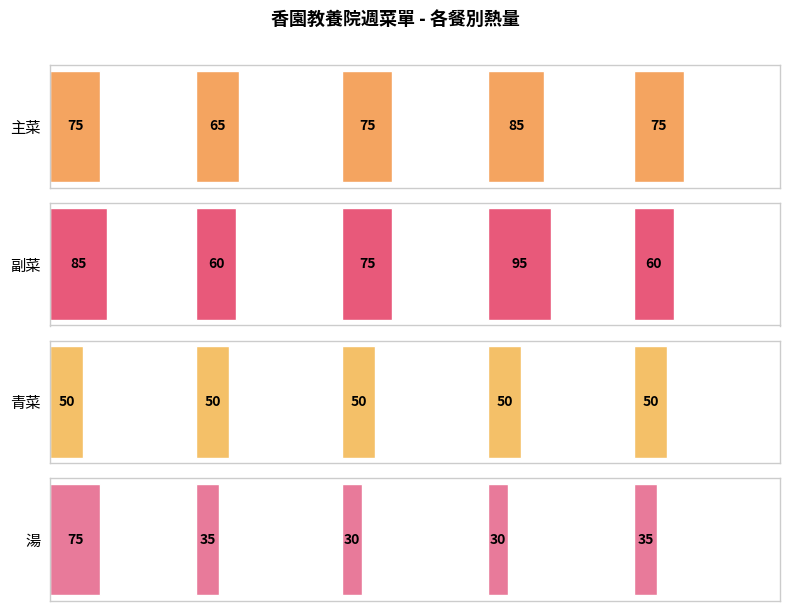

What is the difference between the maximum and minimum values in the 副菜 series?

35.0